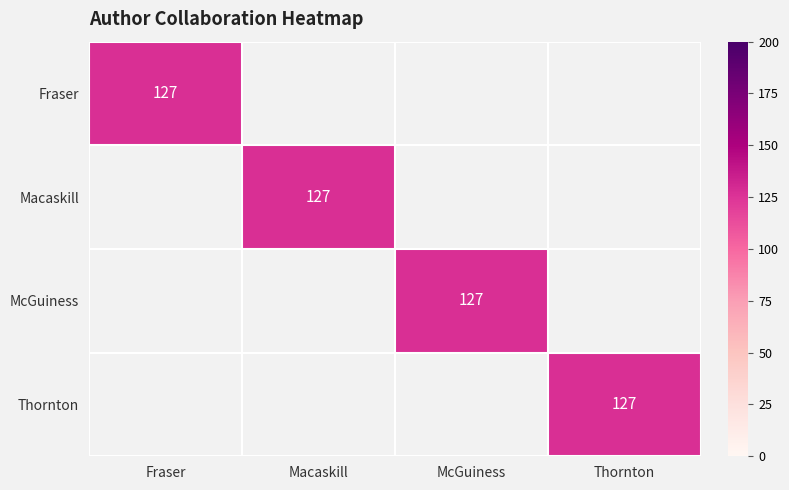

Between 0 and 1, which series saw the biggest shift?

Fraser